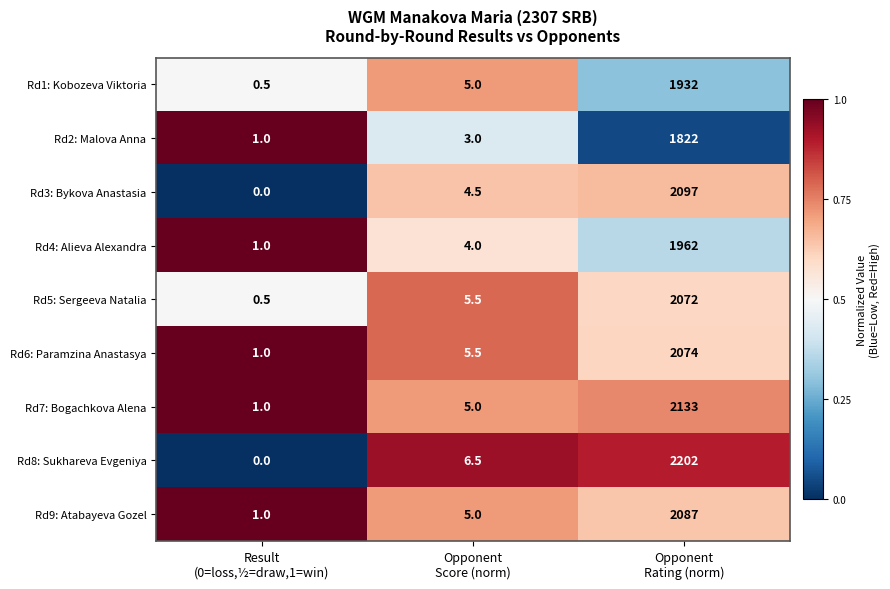

Which series has the largest total across all categories?

Rd8: Sukhareva Evgeniya